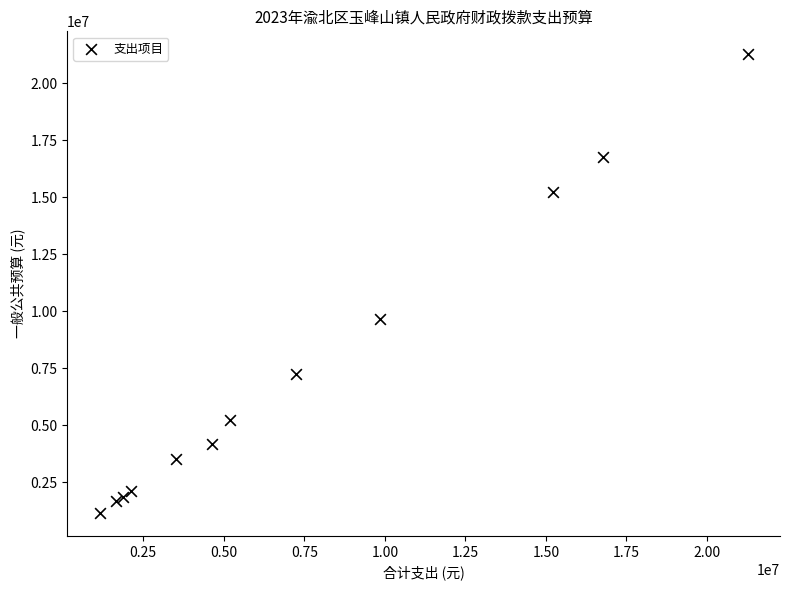

What Y value in the scatter plot is closest to 11203031?

9668624.4